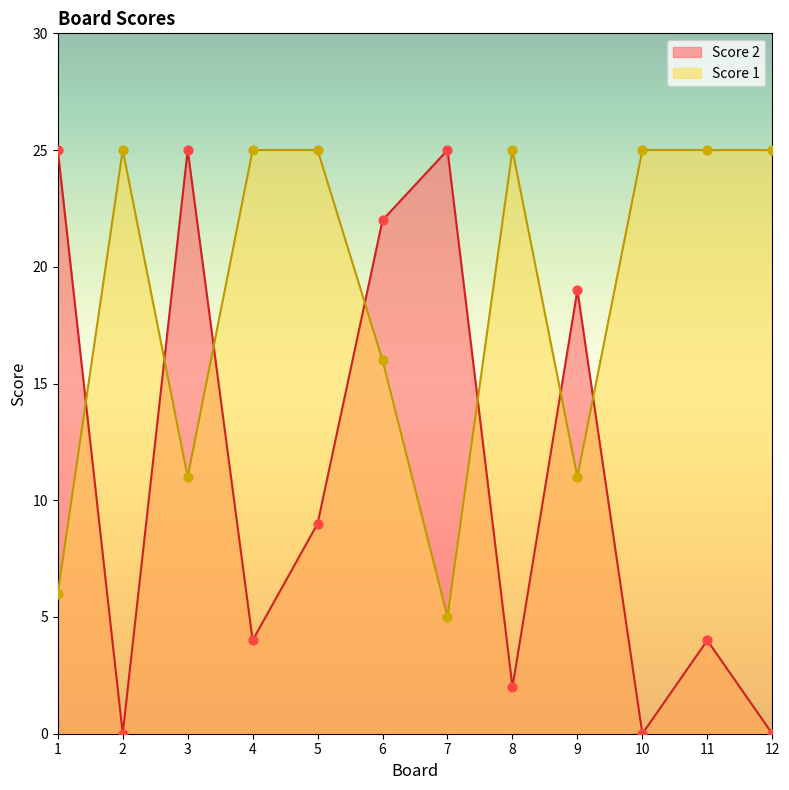

Is the value of Score 2 at 4 greater than the value of Score 1 at 9?

No